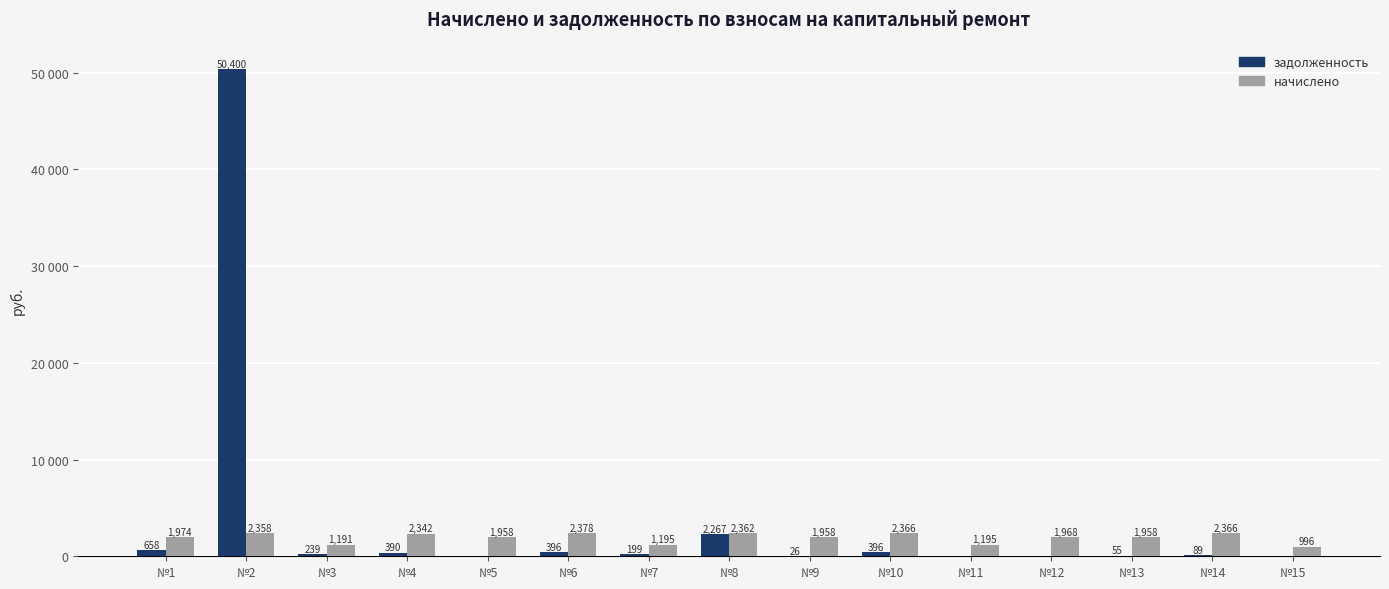

Between №12 and №1, which is larger?

№1